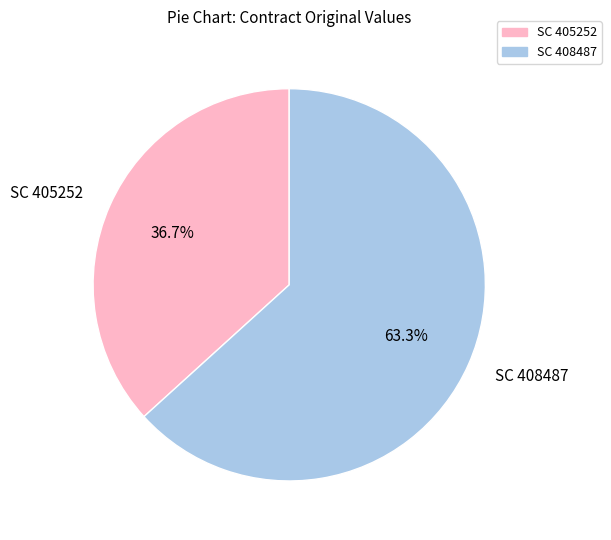

Which slice represents more than half of the pie?

SC 408487